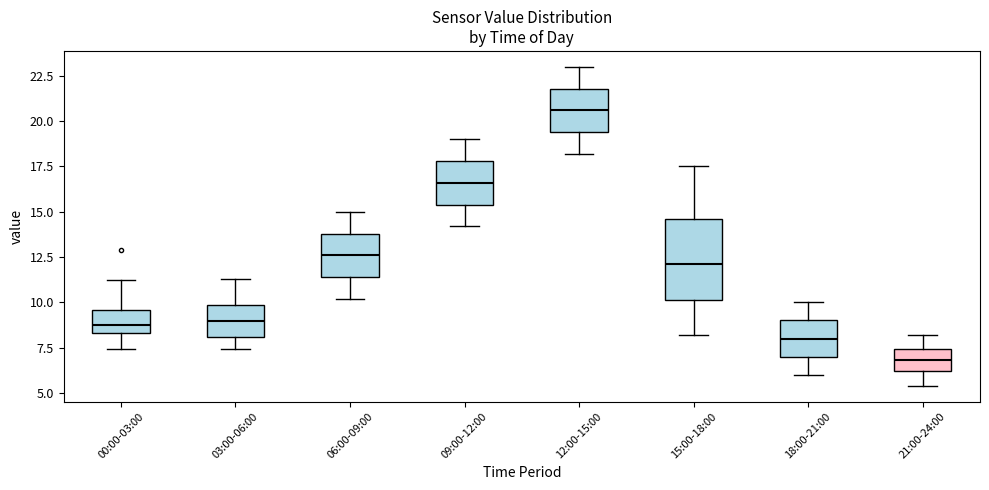

Reading left to right, read every box against the y-axis: the position of its median line, the range the box covers, and the ends of its whiskers. The values are not printed on the chart, so give them approximately, as read against the axis.

00:00-03:00: median 8.5 (just above the box's lower edge), box 8.5 to 9.5, whiskers 7.5 to 11.0
03:00-06:00: median 9.0, box 8.0 to 10.0, whiskers 7.5 to 11.5
06:00-09:00: median 12.5, box 11.5 to 14.0, whiskers 10.0 to 15.0
09:00-12:00: median 16.5, box 15.5 to 18.0, whiskers 14.0 to 19.0
12:00-15:00: median 20.5, box 19.5 to 22.0, whiskers 18.0 to 23.0
15:00-18:00: median 12.0, box 10.0 to 14.5, whiskers 8.0 to 17.5
18:00-21:00: median 8.0, box 7.0 to 9.0, whiskers 6.0 to 10.0
21:00-24:00: median 7.0, box 6.0 to 7.5, whiskers 5.5 to 8.0